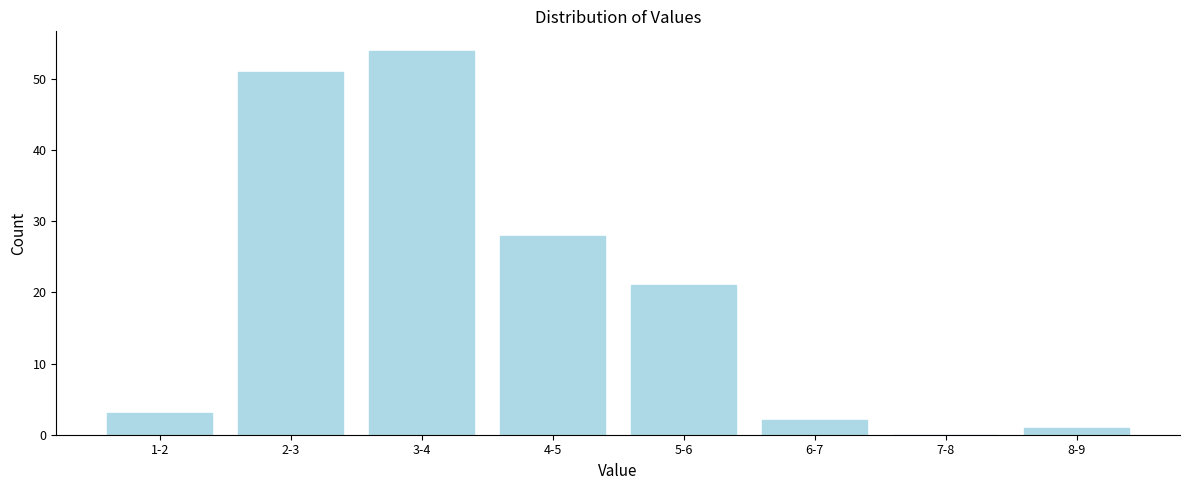

Reading left to right, what are all the values shown in this chart?

1-2=3	2-3=51	3-4=54	4-5=28	5-6=21	6-7=2	7-8=0	8-9=1